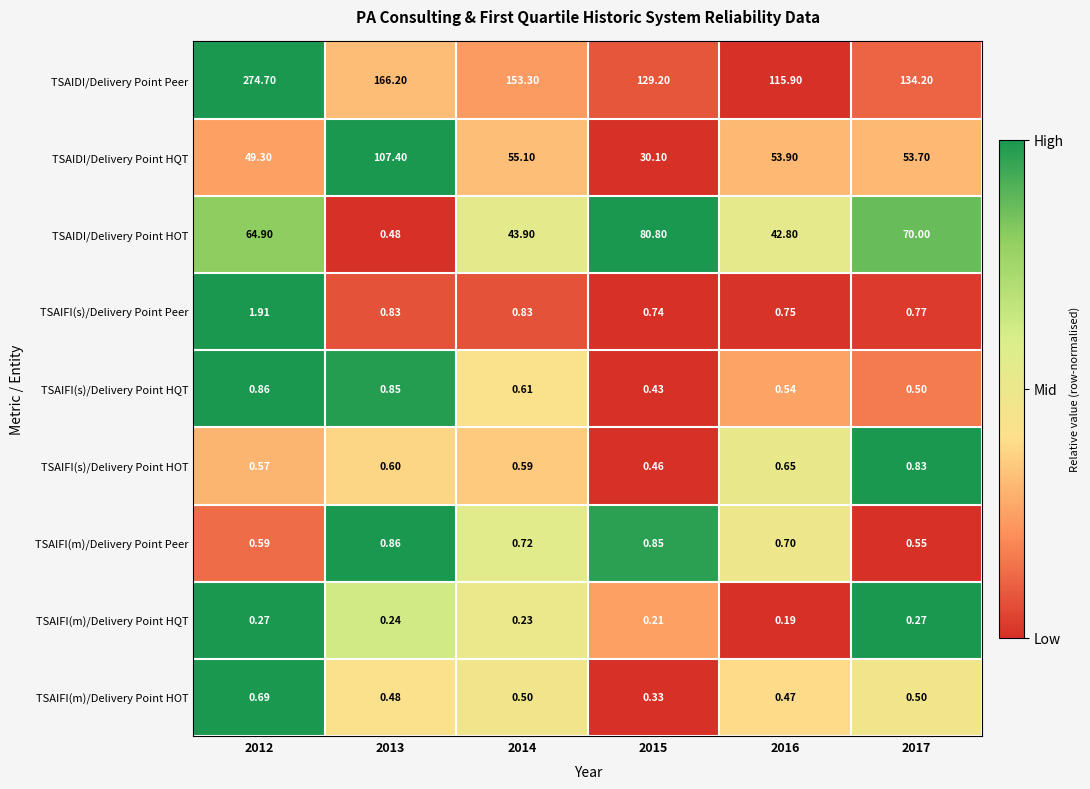

What is the spread (max minus min) of values at 2016?

115.7